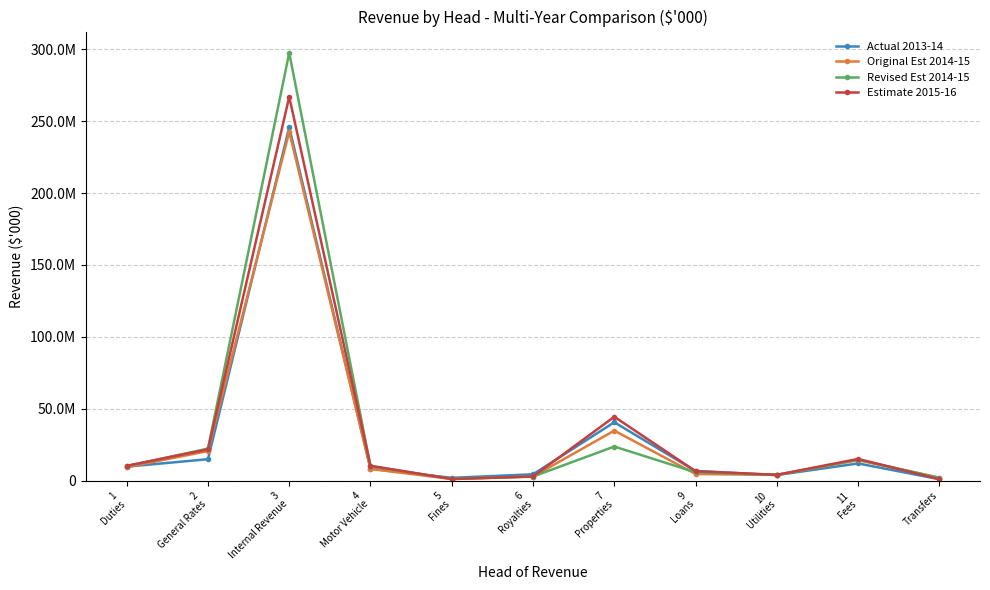

What is the average value of the Estimate 2015-16 series?

34945874